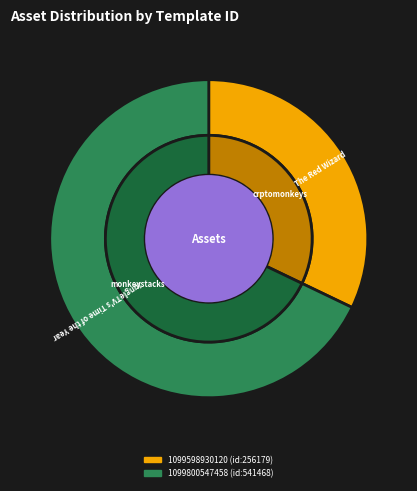

Count the number of slices in the pie.

2